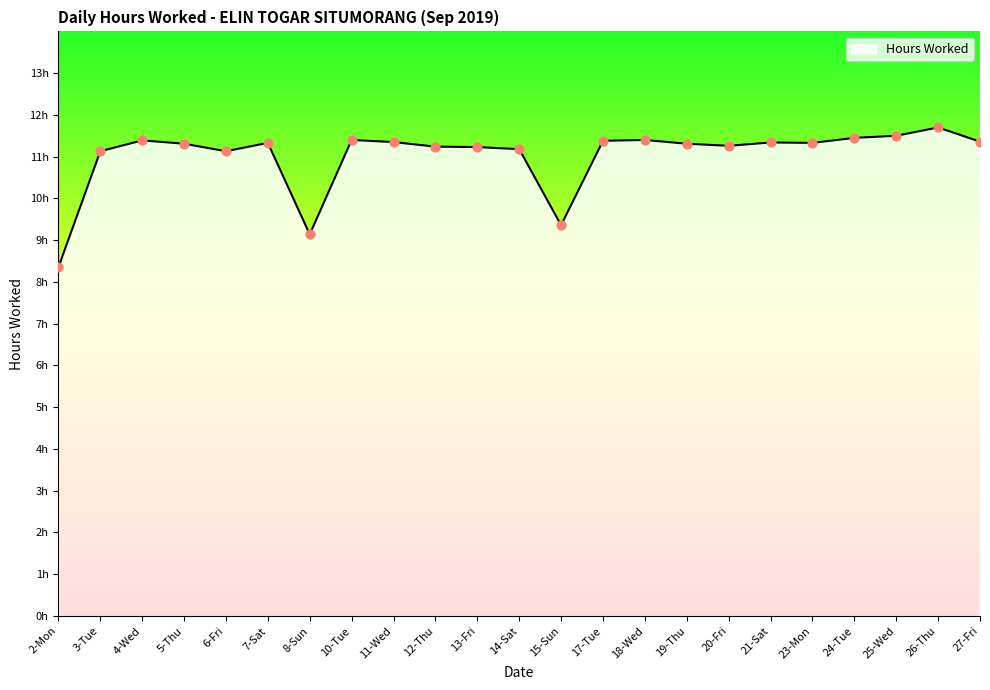

What is the ratio of the value at 24-Tue to the value at 4-Wed?

1.0